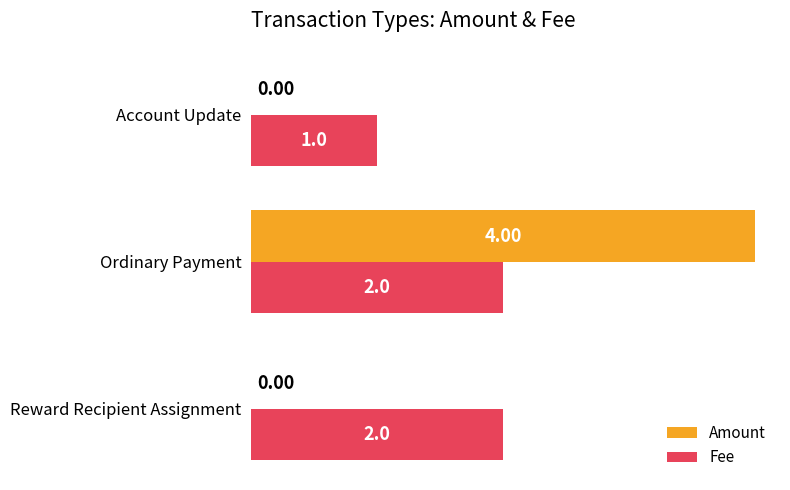

Count the Fee values in the range 1 to 2.

3